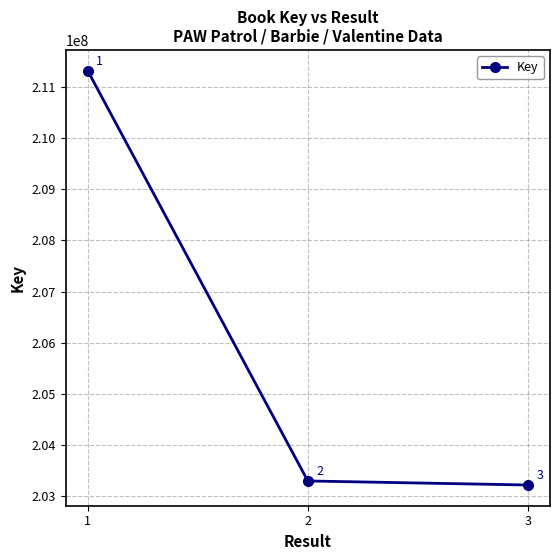

What is the maximum value shown in the chart?

211326060